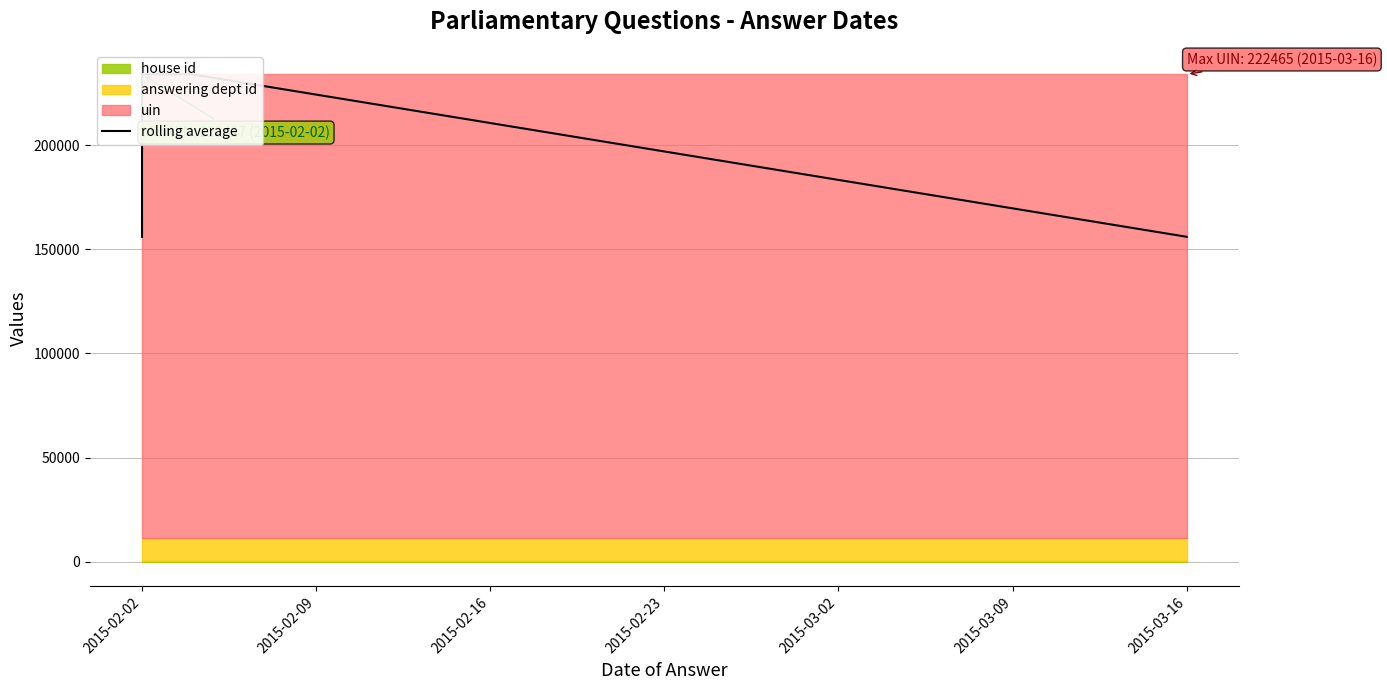

Is it true that the value at 2015-03-16 is 233929.3?

True